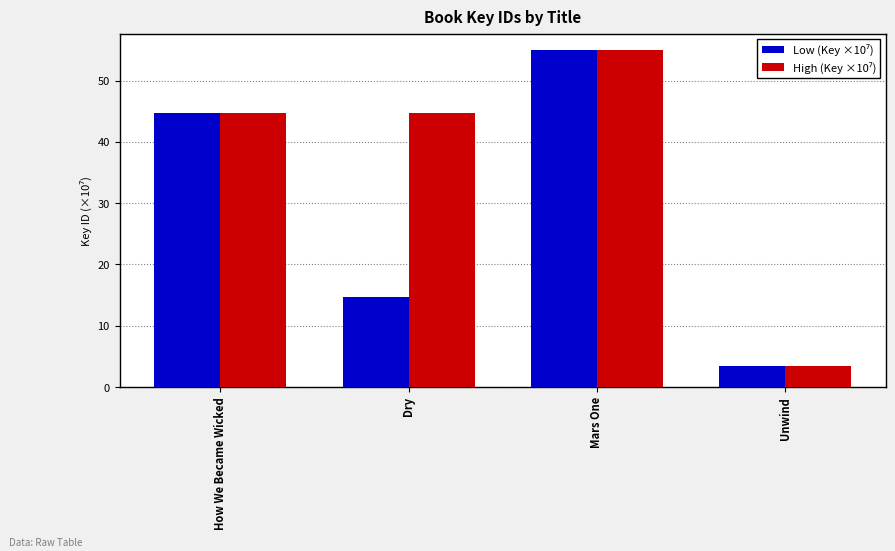

Which label corresponds to the smallest value in the chart?

Unwind